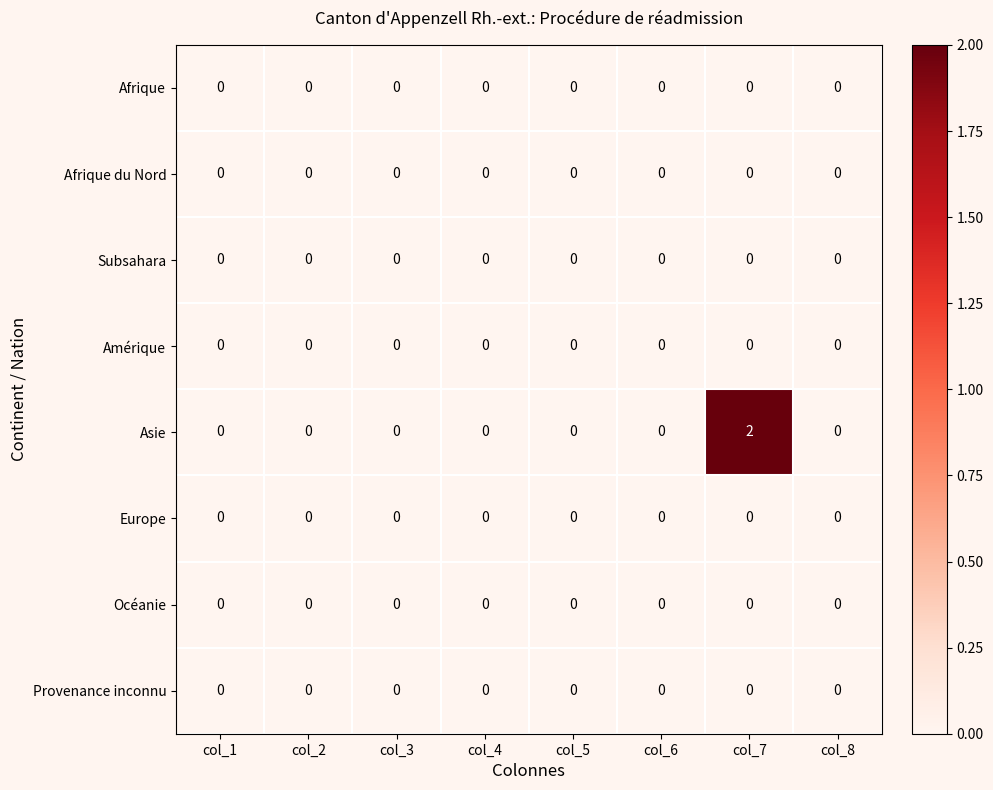

Which series has the widest spread of values?

Asie